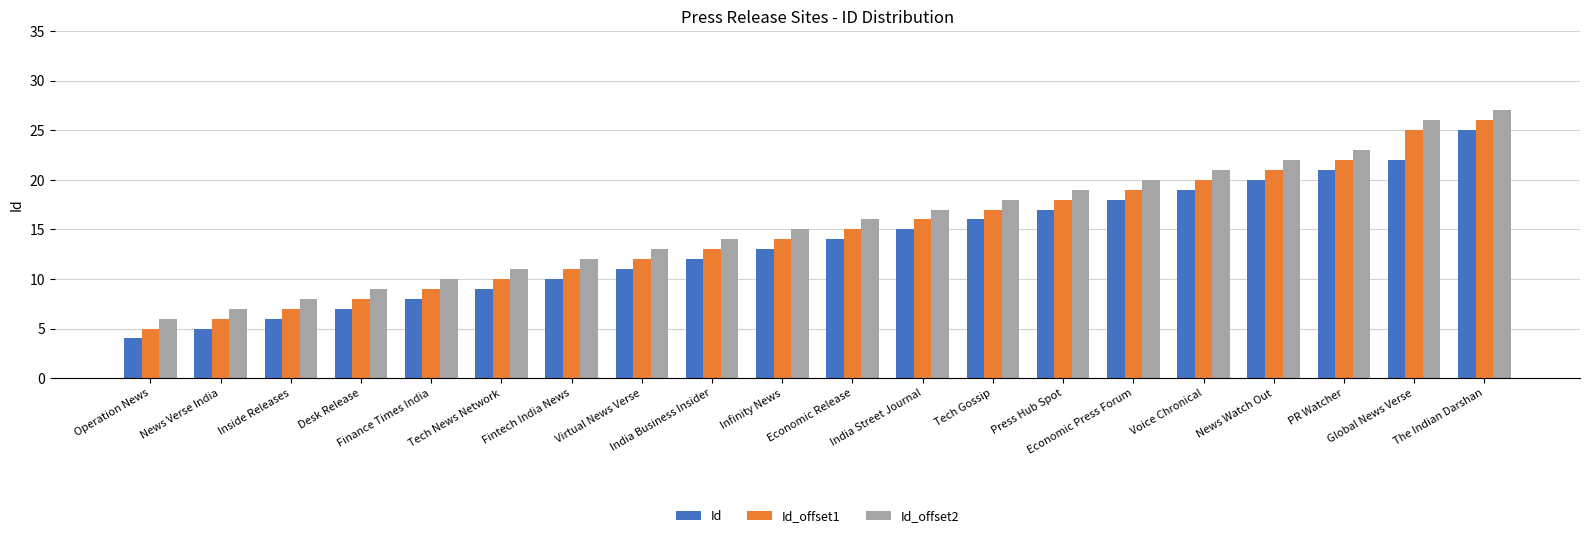

What is the difference between the second highest and second lowest values in the Id_offset1 series?

19